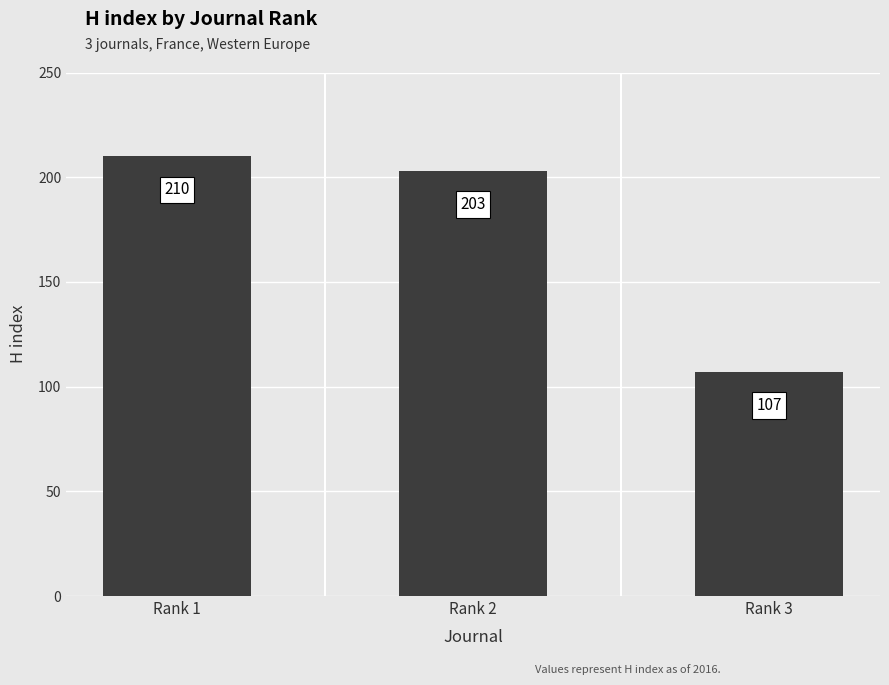

True or false: the data shows 157 at Rank 3.

False